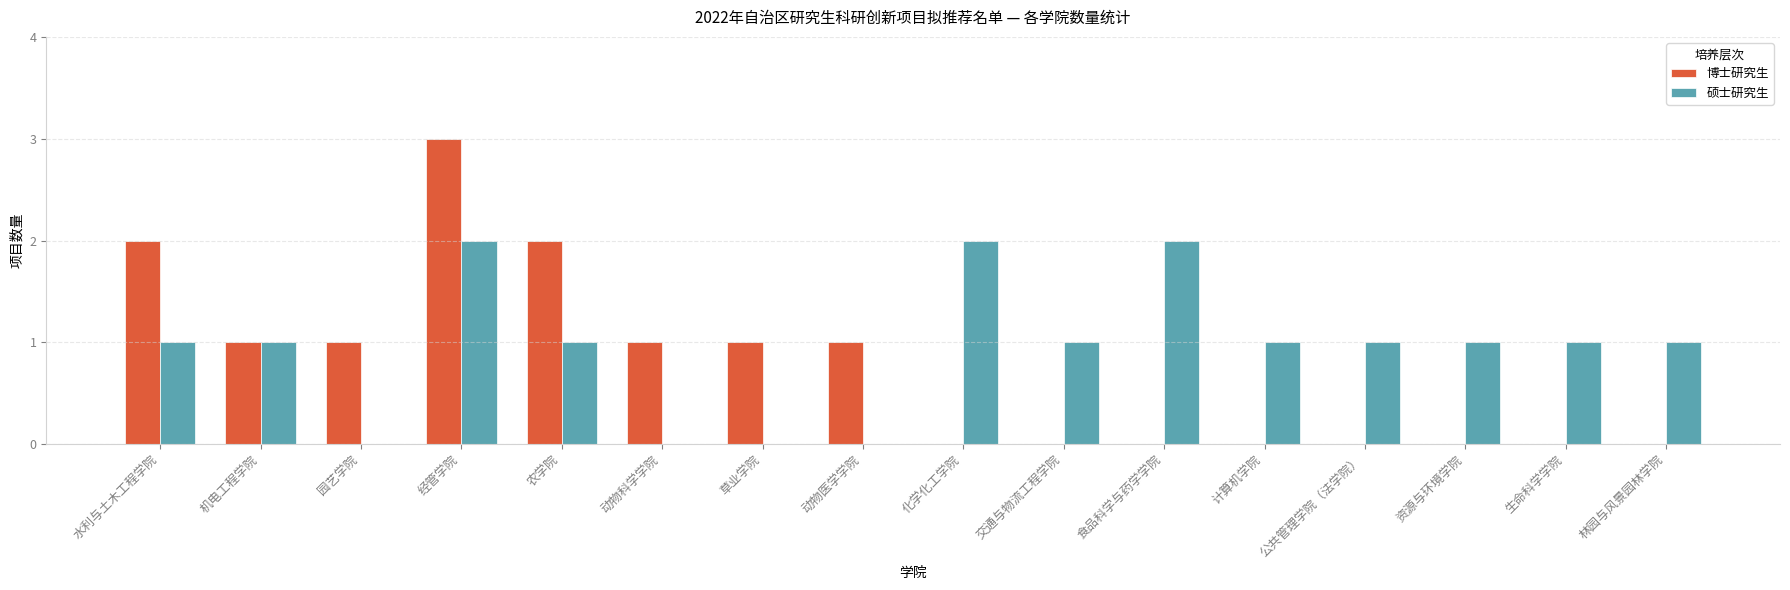

Reading left to right, what are all the values shown in this chart?

博士研究生: 水利与土木工程学院=2	机电工程学院=1	园艺学院=1	经管学院=3	农学院=2	动物科学学院=1	草业学院=1	动物医学学院=1	化学化工学院=0	交通与物流工程学院=0	食品科学与药学学院=0	计算机学院=0	公共管理学院（法学院）=0	资源与环境学院=0	生命科学学院=0	林园与风景园林学院=0
硕士研究生: 水利与土木工程学院=1	机电工程学院=1	园艺学院=0	经管学院=2	农学院=1	动物科学学院=0	草业学院=0	动物医学学院=0	化学化工学院=2	交通与物流工程学院=1	食品科学与药学学院=2	计算机学院=1	公共管理学院（法学院）=1	资源与环境学院=1	生命科学学院=1	林园与风景园林学院=1